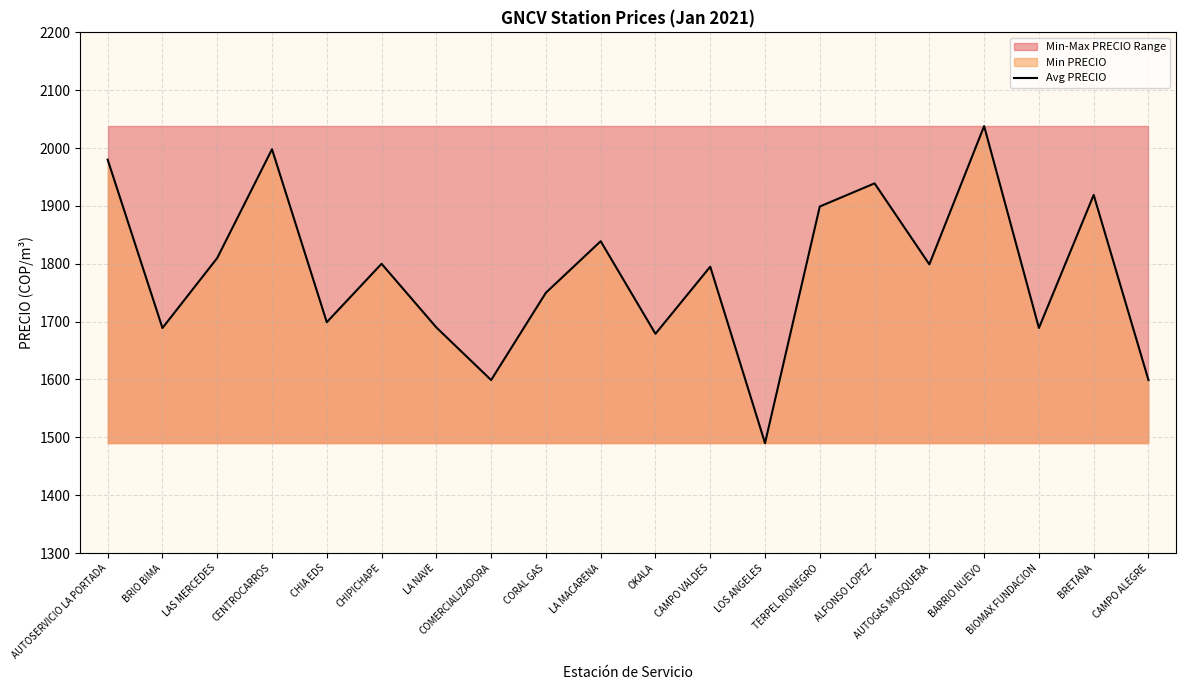

What is the ratio of the value at TERPEL RIONEGRO to the value at AUTOSERVICIO LA PORTADA?

1.0